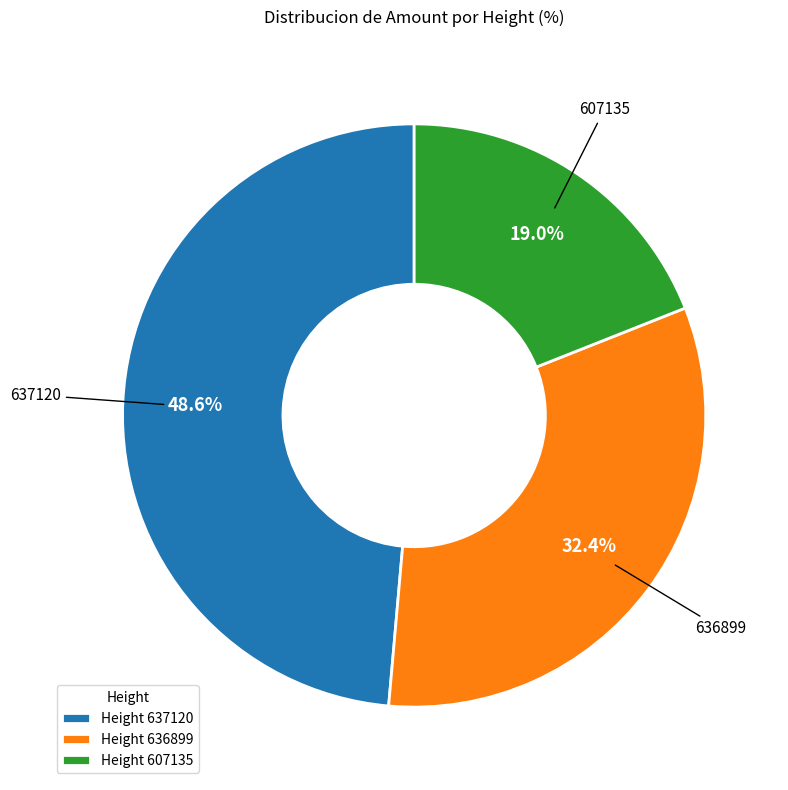

Do Height 636899 and Height 607135 together represent more than half of the pie?

Yes